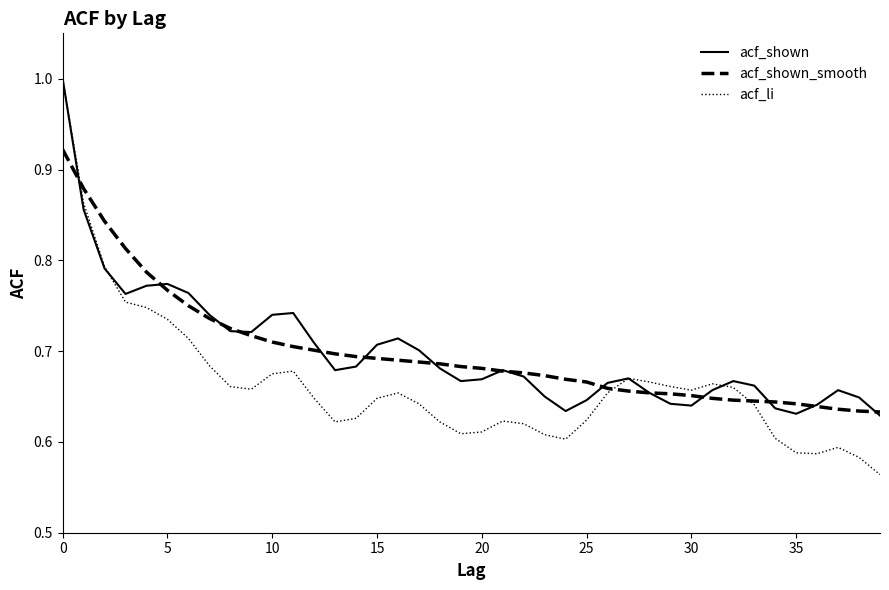

What is the maximum value shown in the chart?

1.0